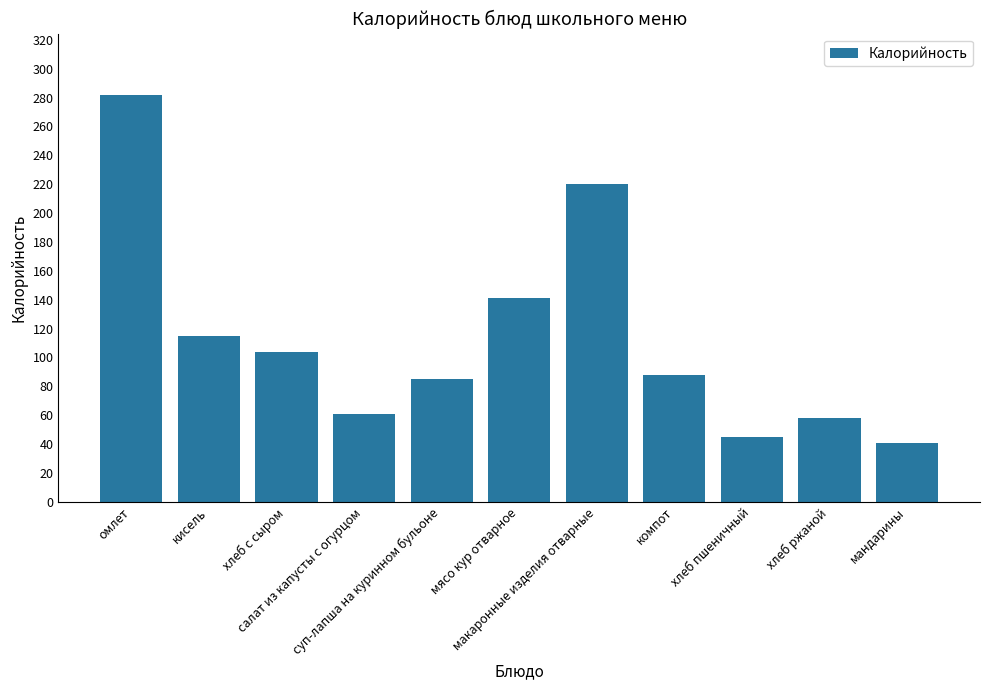

Where is the data nearest to the value 161?

мясо кур отварное